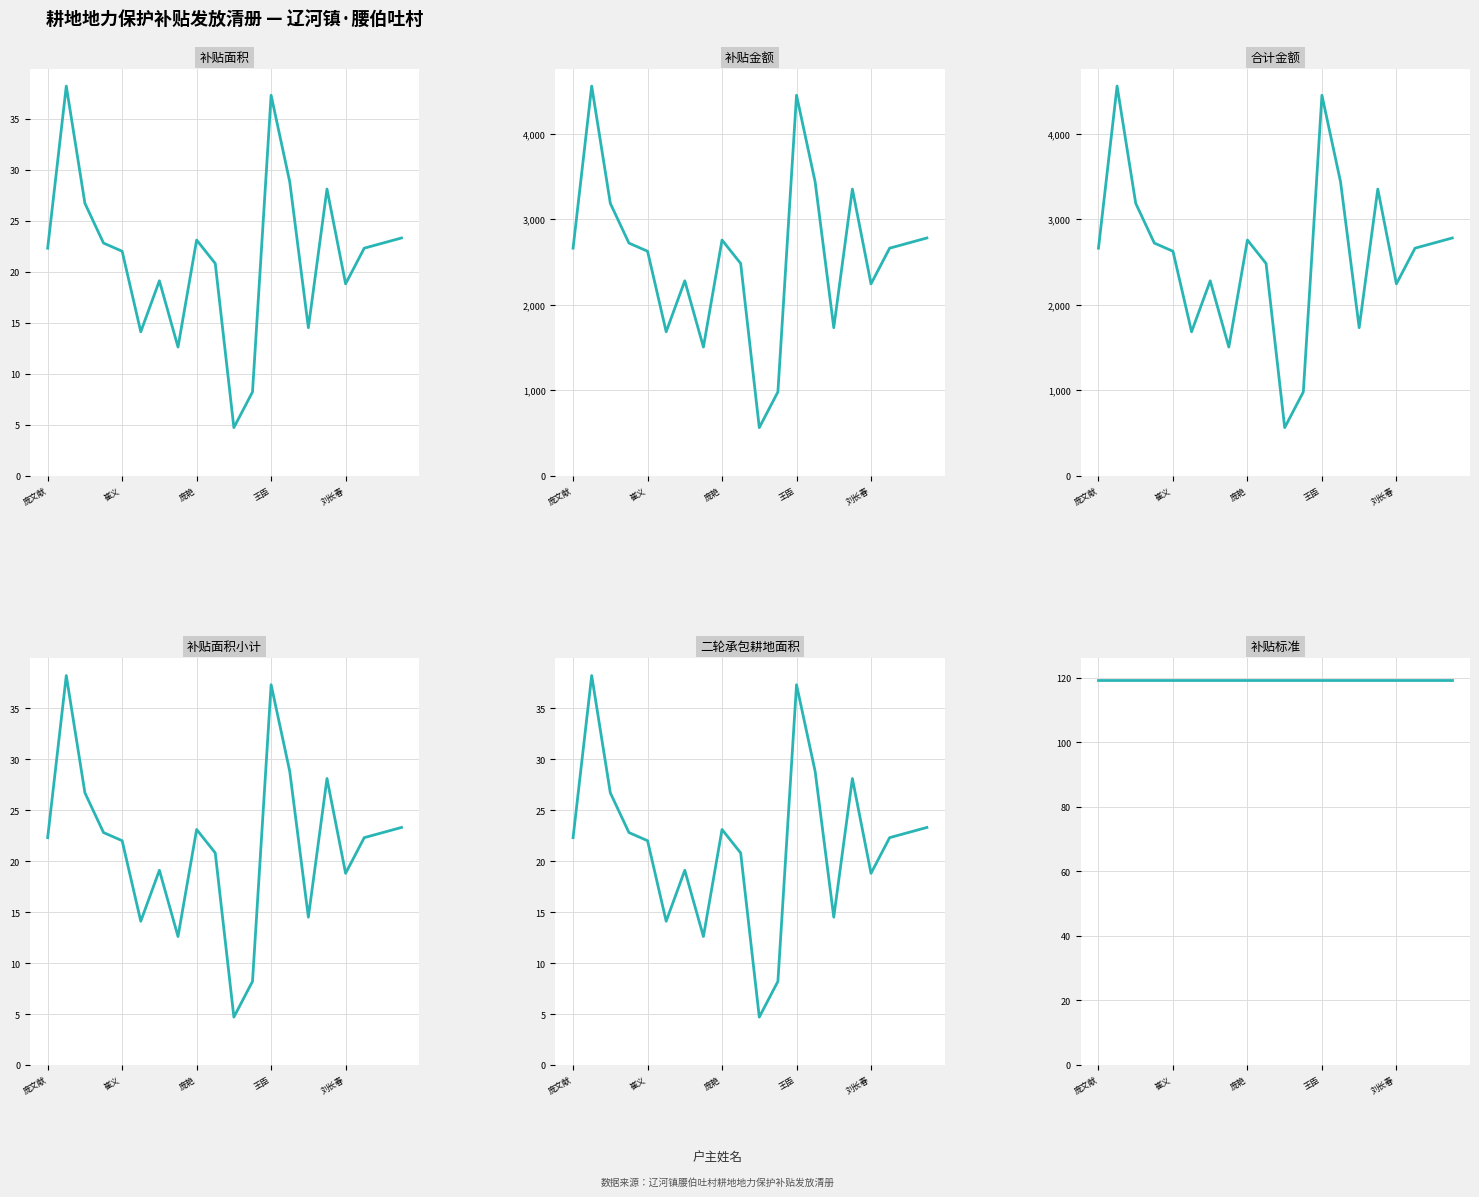

List the labels in order of 合计金额 value, smallest first.

10, 11, 7, 5, 14, 16, 6, 9, 刘长春, 庞文献, 17, 王臣, 18, 8, 19, 庞艳, 15, 13, 12, 崔义